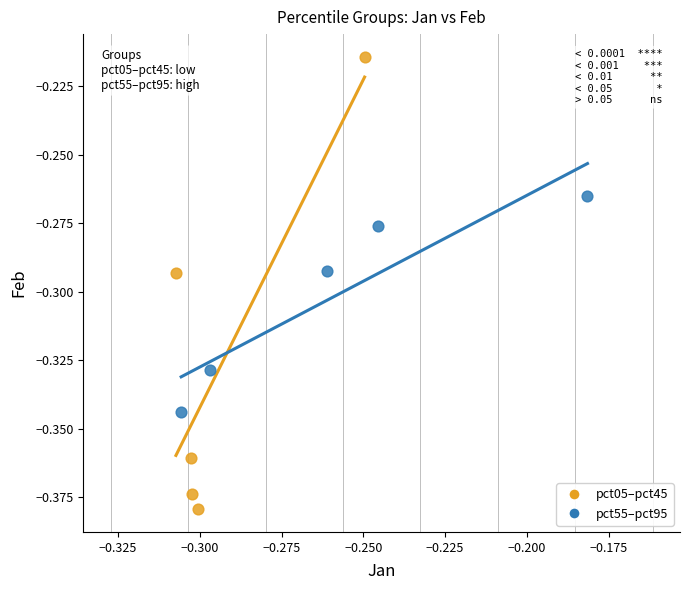

Which series contains the highest Y value?

pct05–pct45